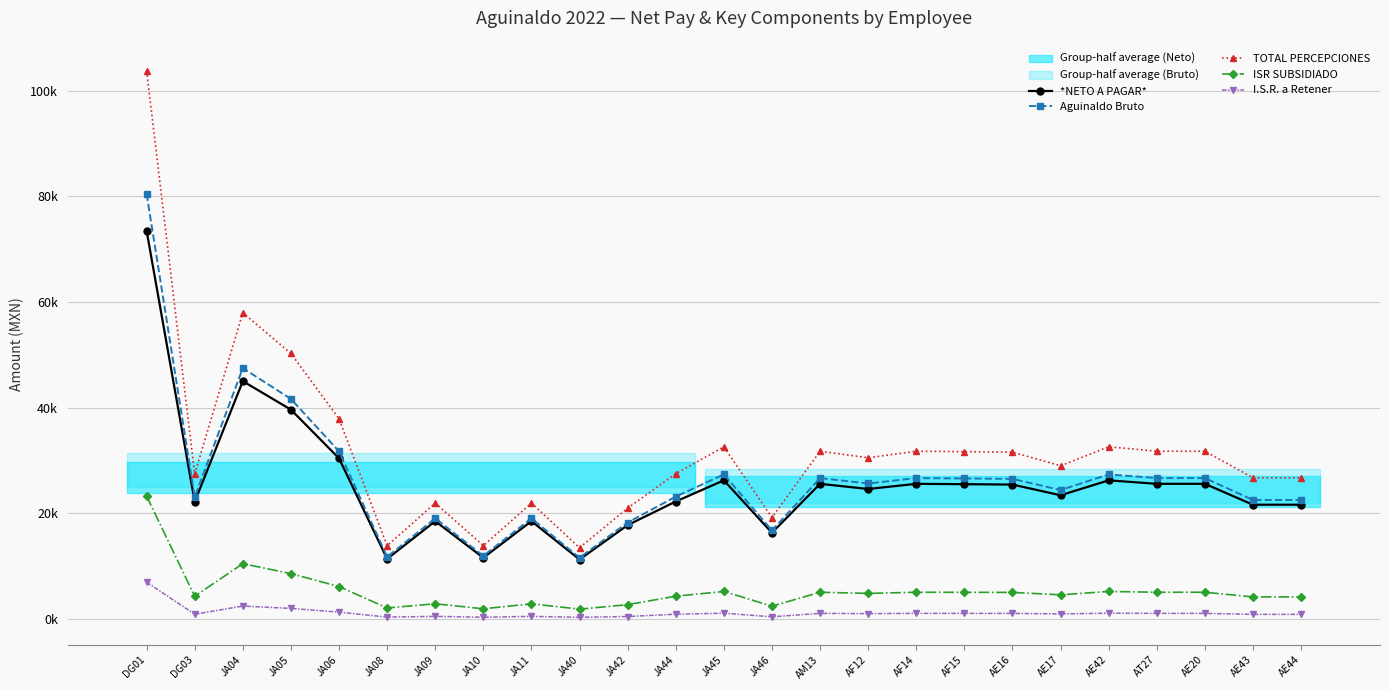

At which label does I.S.R. a Retener first exceed 1039?

DG01